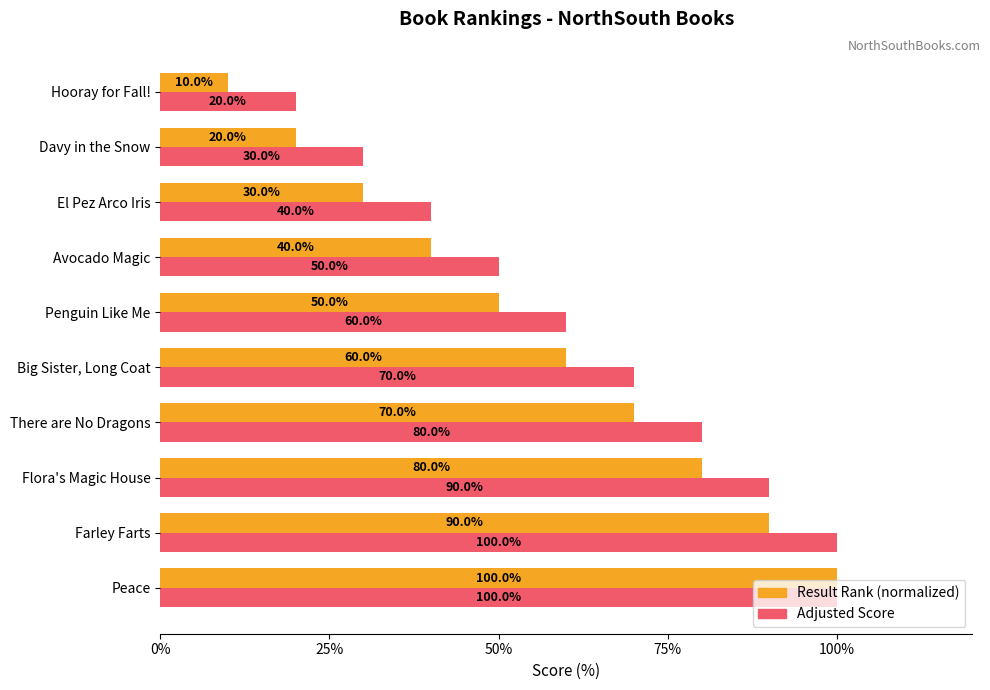

Which label corresponds to the smallest value in the chart?

Hooray for Fall!